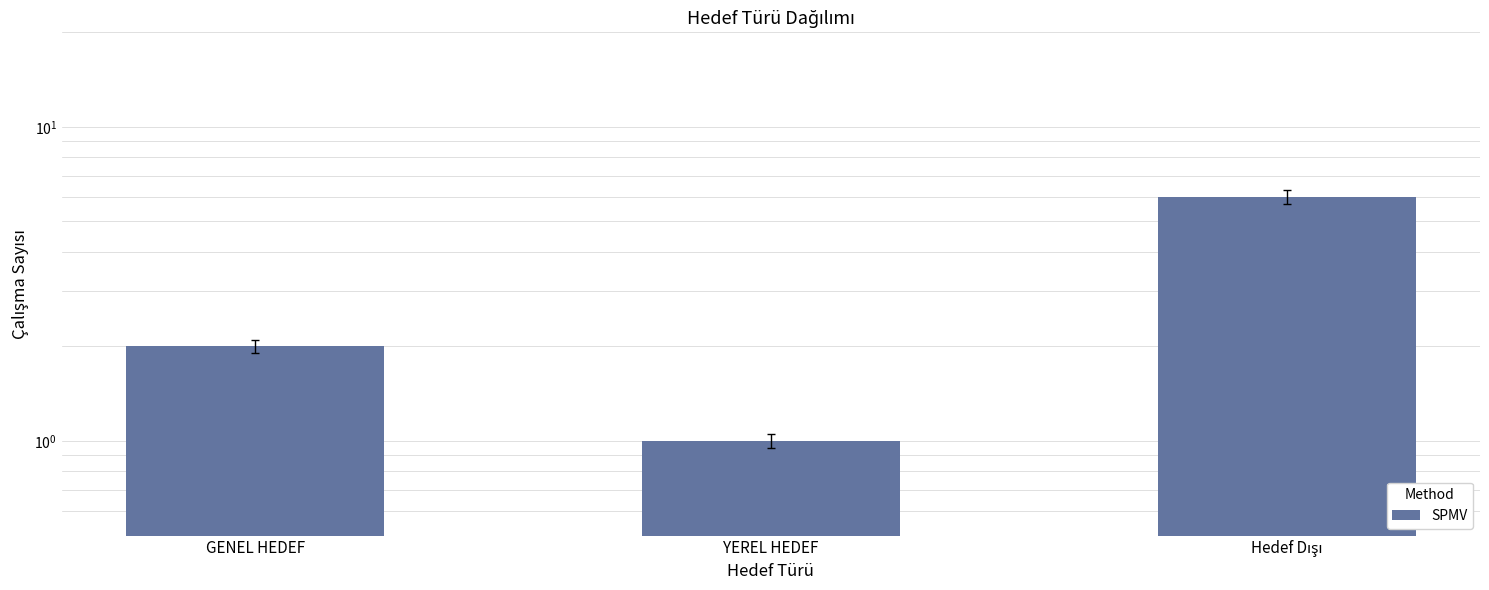

Read the value at YEREL HEDEF.

1